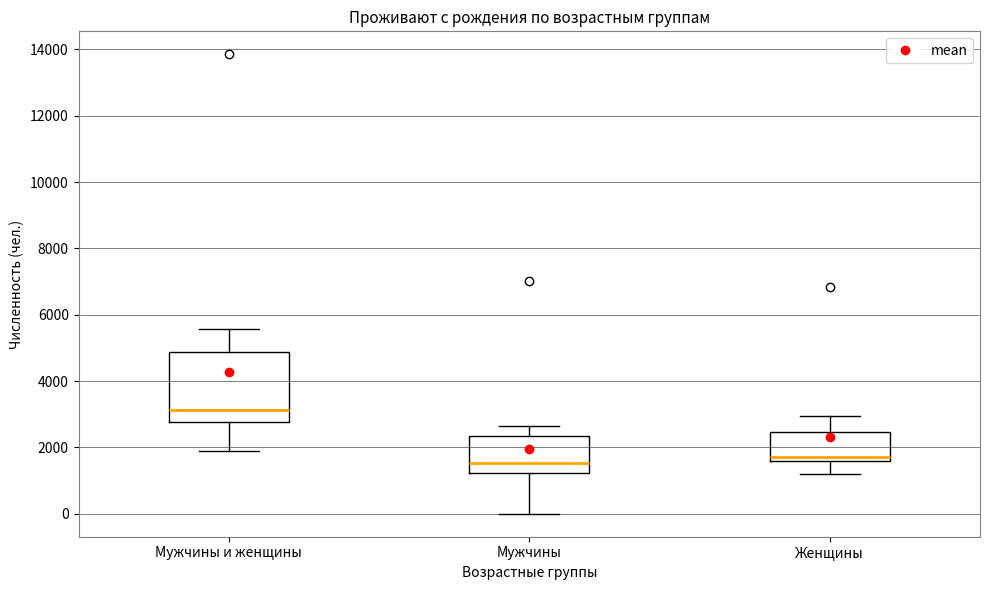

Reading left to right, transcribe this box plot: for each box, give where its median line is, the range the box spans, and where its two whiskers end, as read against the y-axis. The values are not printed on the chart, so give them approximately, as read against the axis.

Мужчины и женщины: median 3200, box 2800 to 4800, whiskers 1800 to 5600
Мужчины: median 1600, box 1200 to 2400, whiskers 0 to 2600
Женщины: median 1800, box 1600 to 2400, whiskers 1200 to 3000